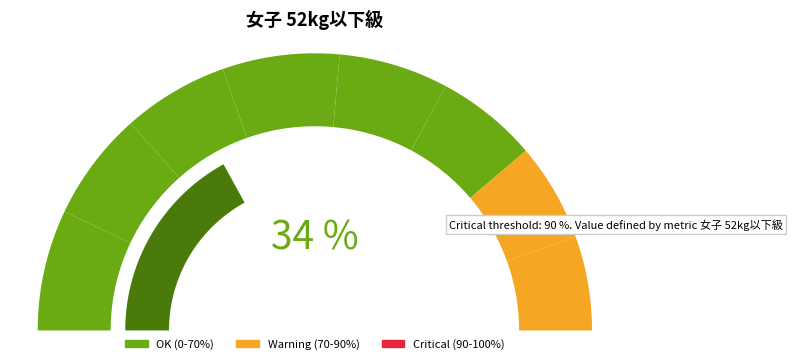

Which has a higher value, 1 or 4?

1